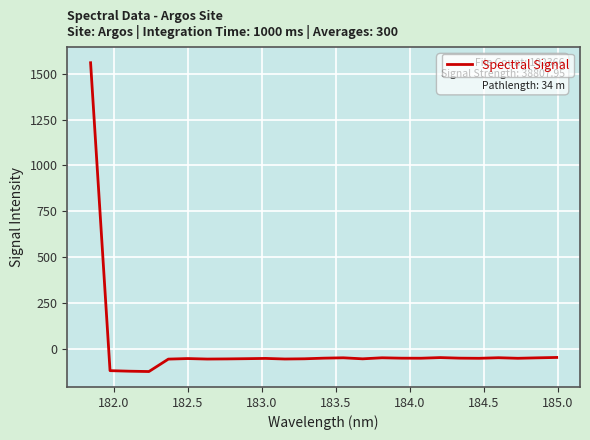

What is the minimum value shown in the chart?

-123.3